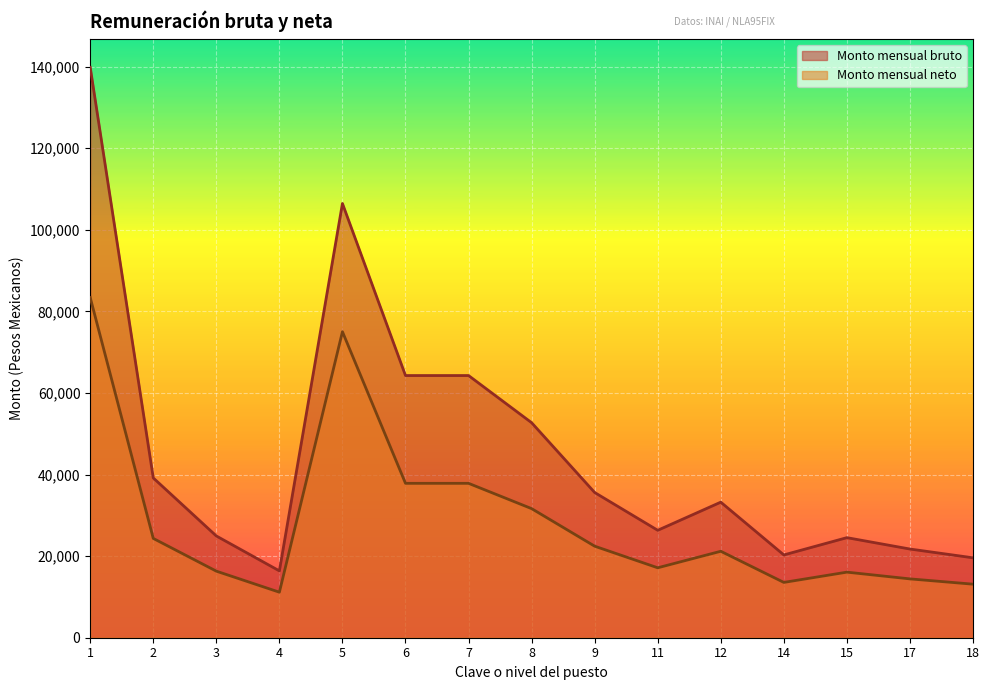

Count the number of categories in the chart.

15